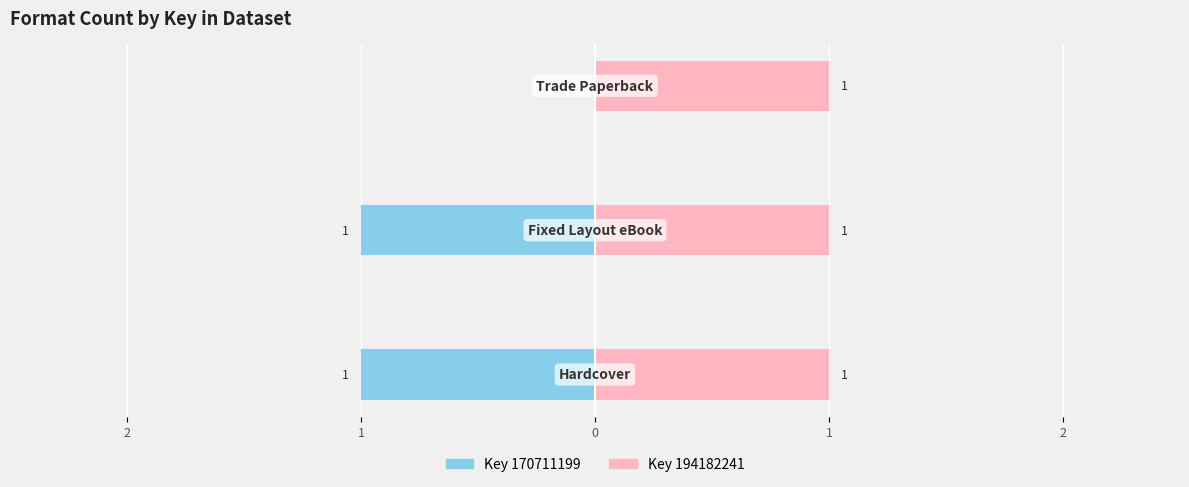

What is the difference between the maximum and minimum values in the Key 170711199 series?

1.0